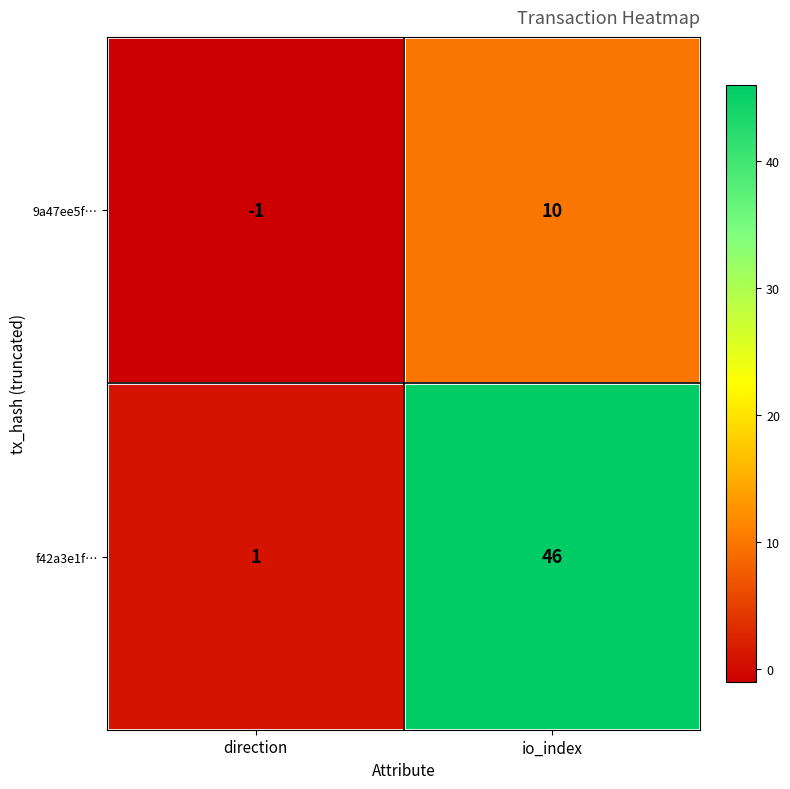

The 9a47ee5f… series shows 10 at io_index. True or false?

True